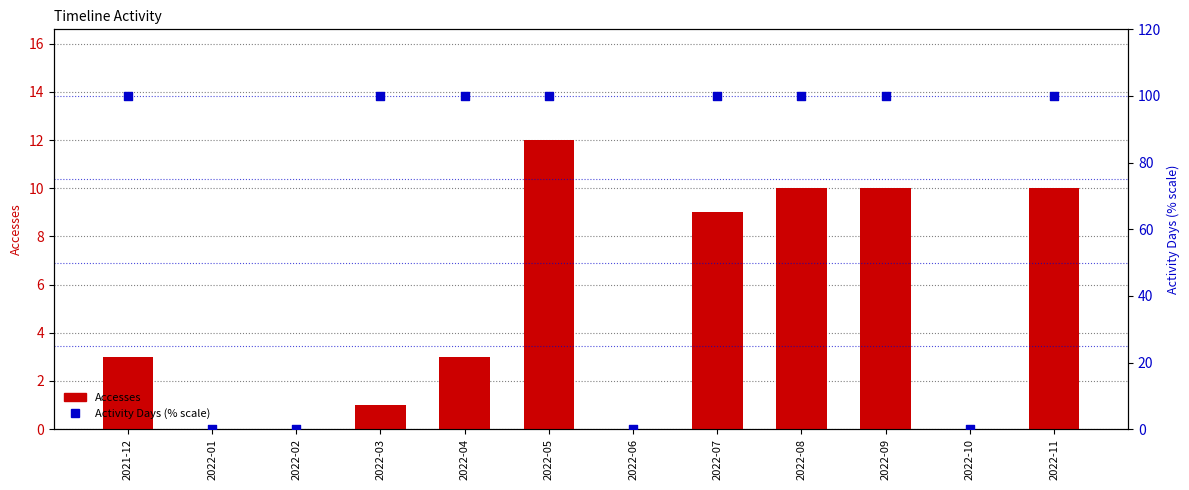

Which series contains the highest Y value?

Activity Days (% scale)